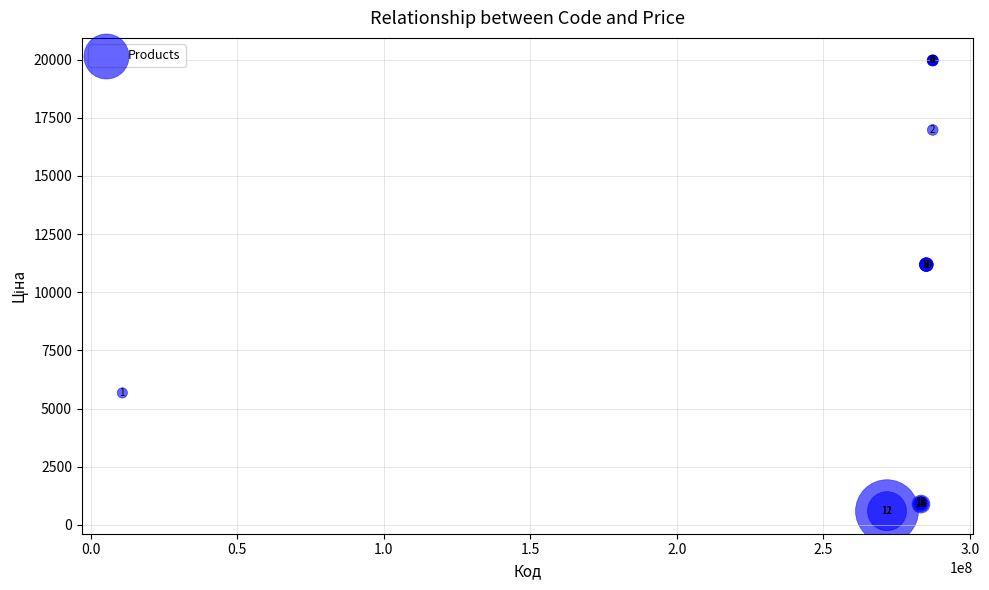

What Y value in the scatter plot is closest to 10277?

11188.2